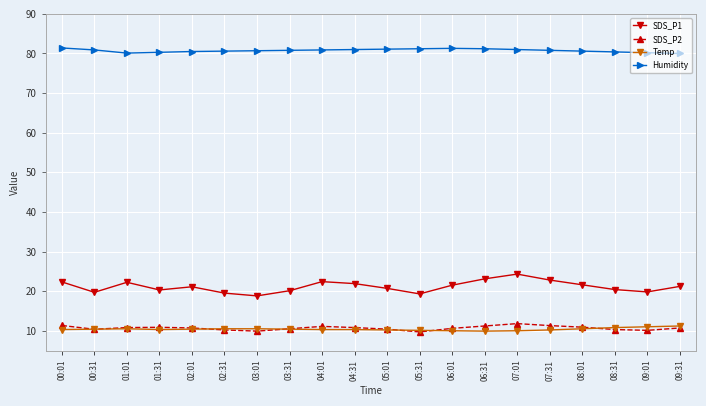

Where is the first local minimum for SDS_P1?

00:31